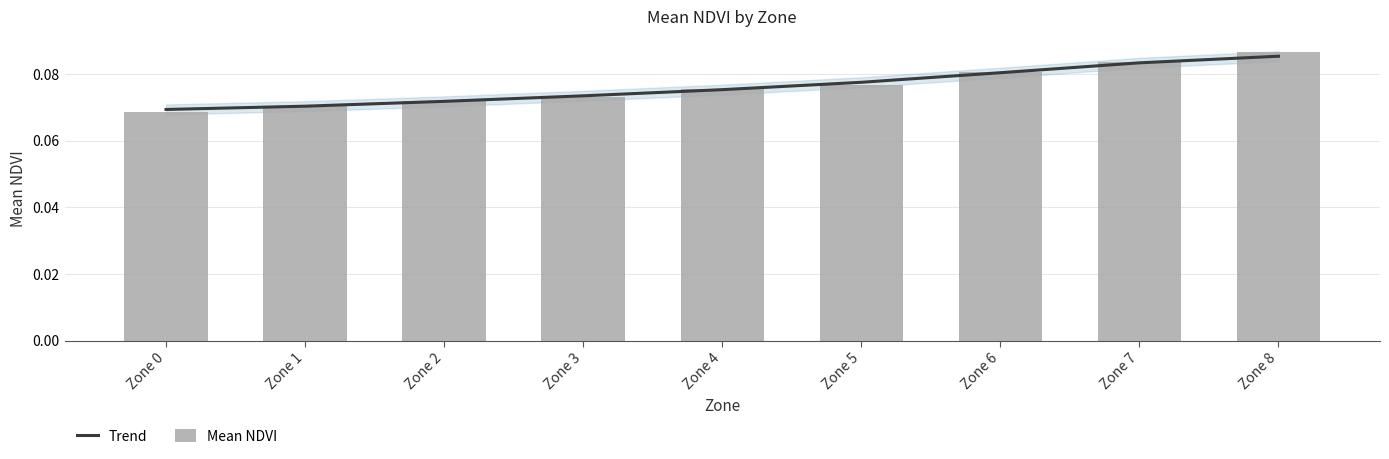

Which series has the largest total across all categories?

Trend